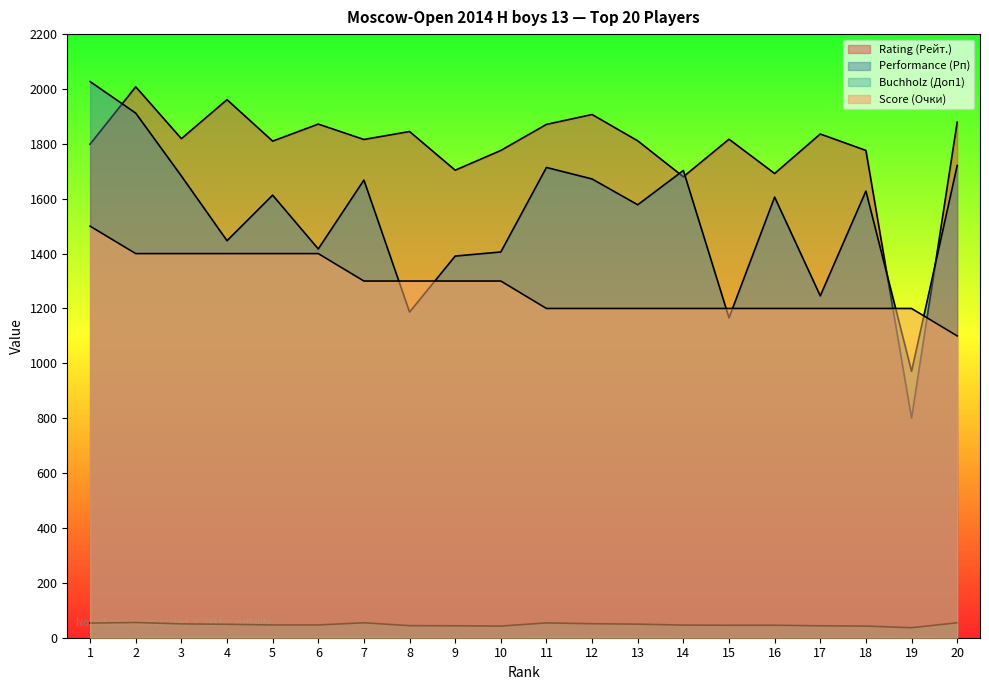

At which category does Buchholz (Доп1) reach its first local peak?

2